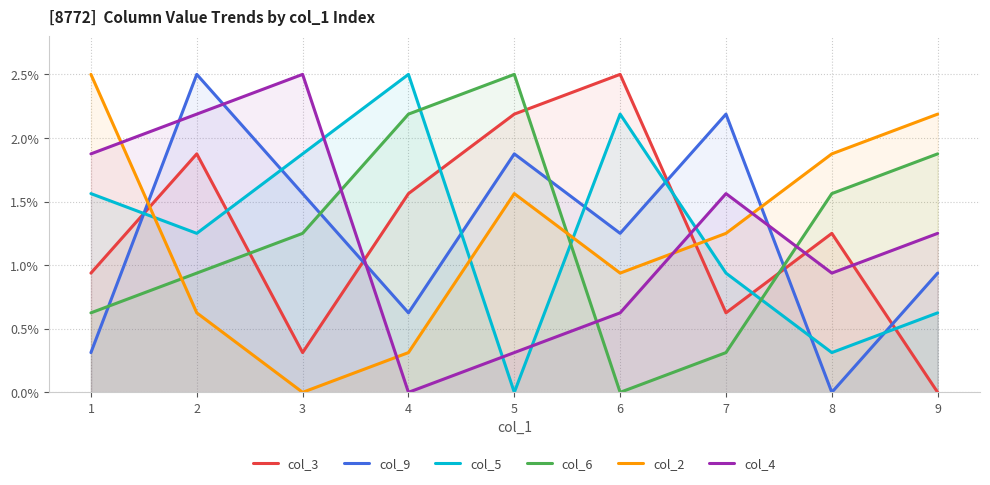

What are all the series names shown in the legend?

col_3, col_9, col_5, col_6, col_2, col_4